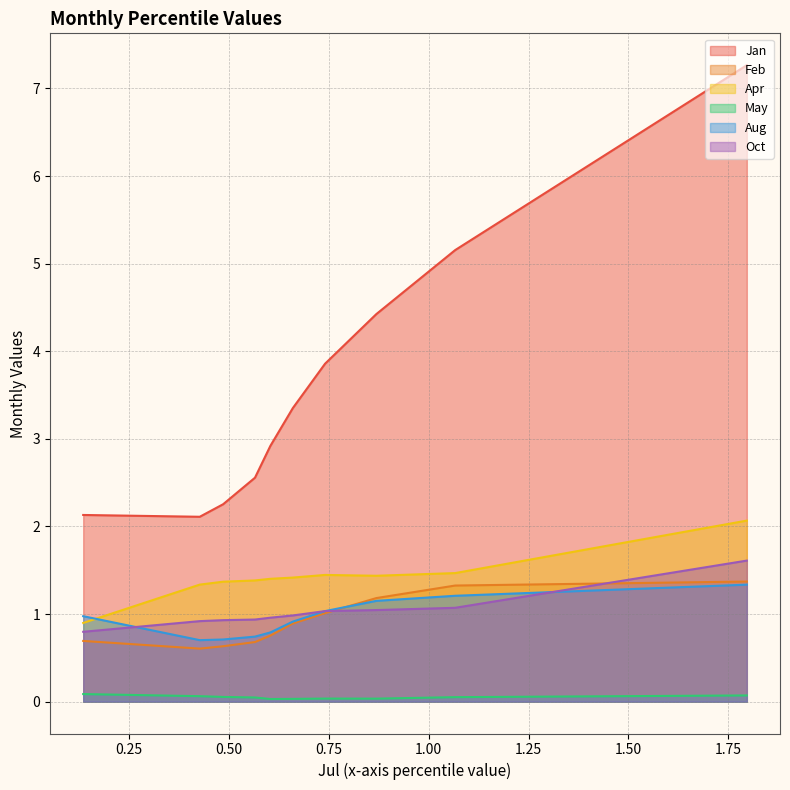

True or false: Apr and Jan cross at least once.

False